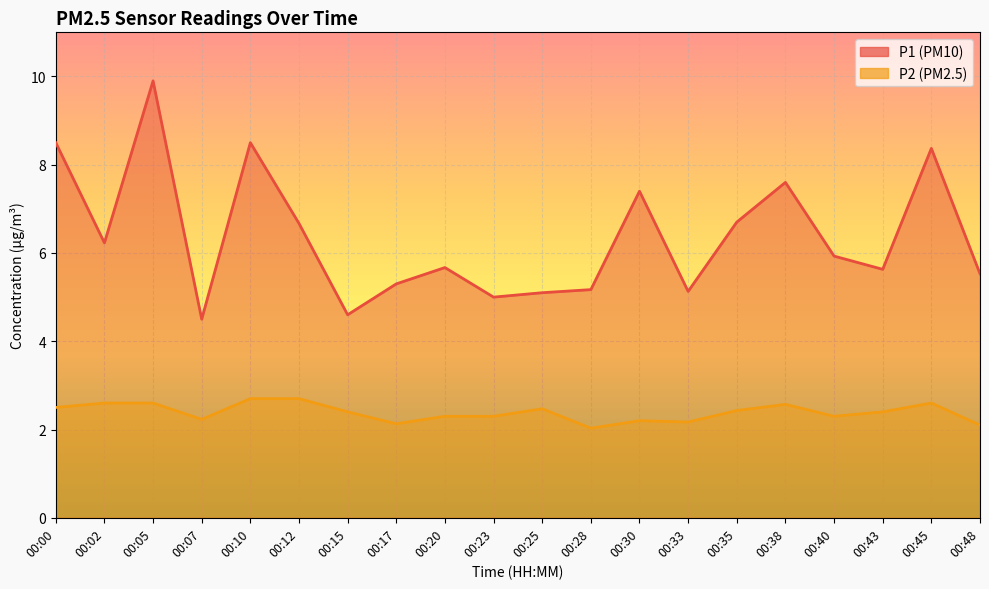

At which category does P2 reach its first local valley?

00:07